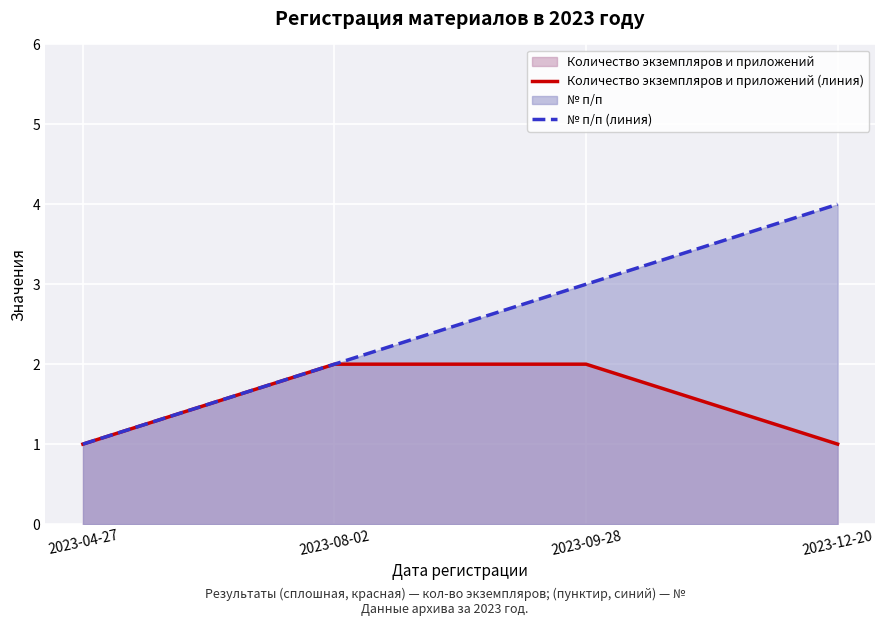

What is the label of the 1st point from the right?

2023-12-20